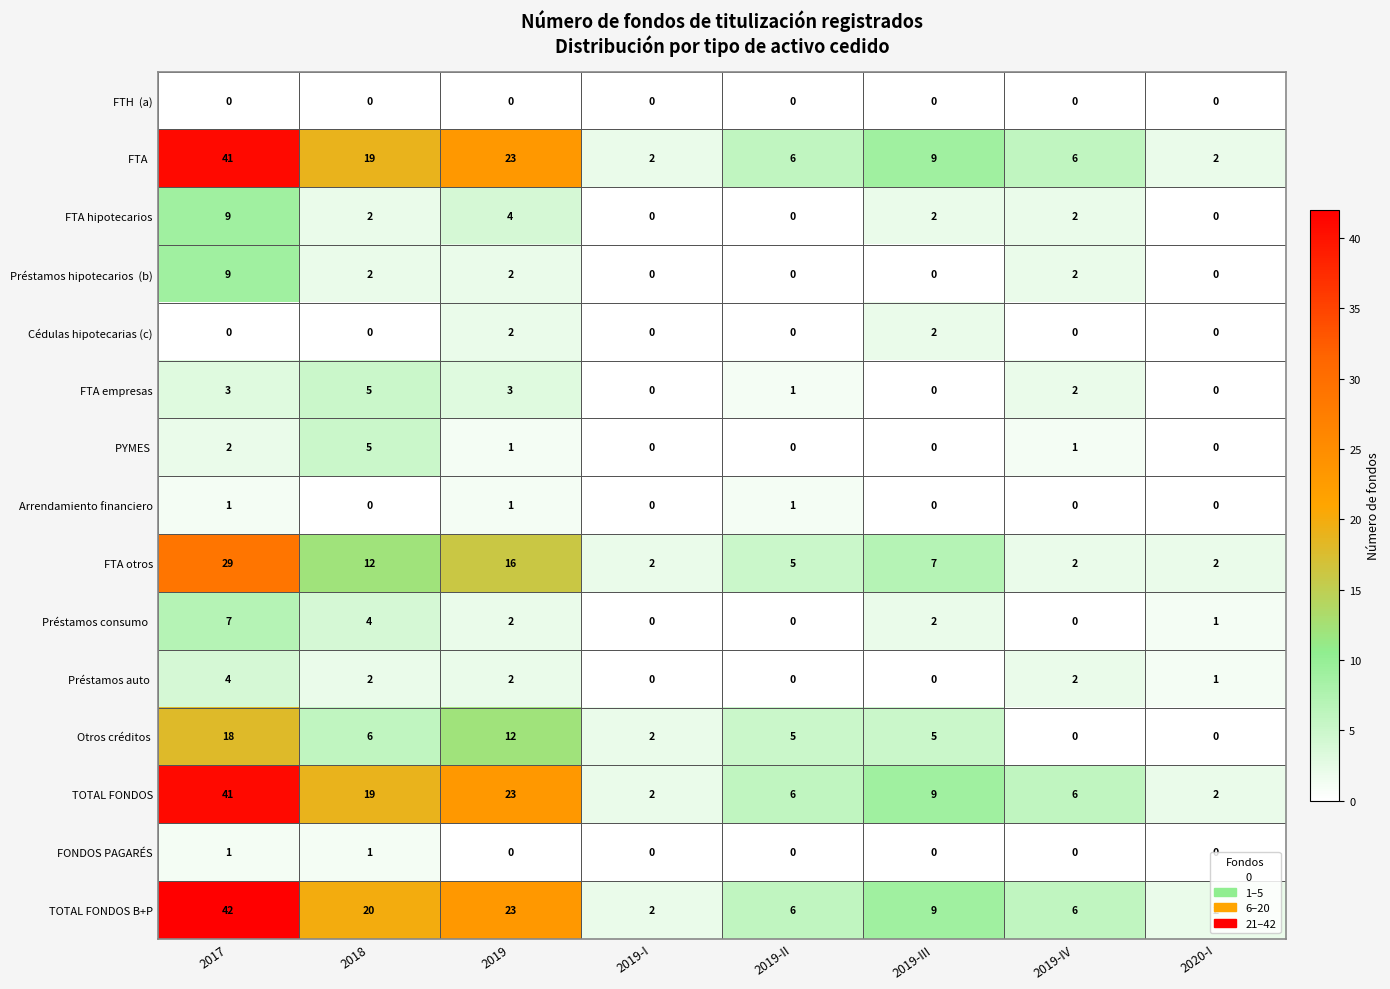

At which category is the sum across all series the highest?

2017